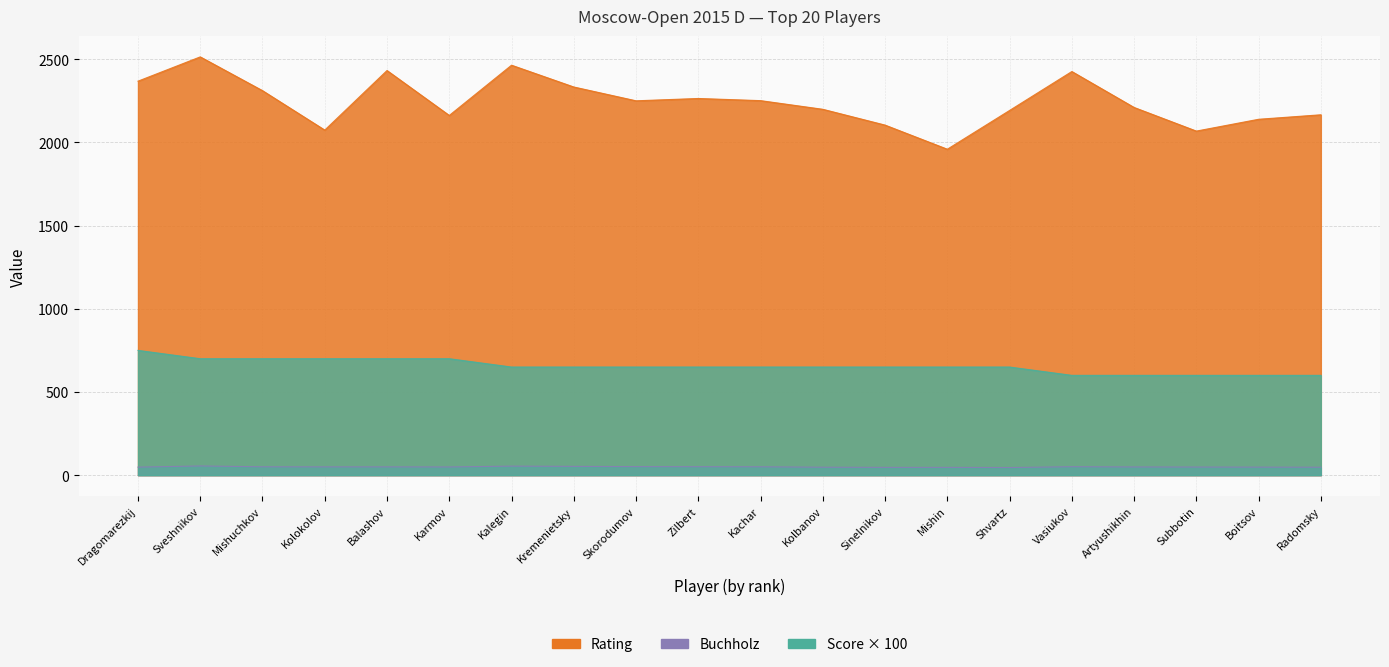

How many distinct data groups are displayed?

3